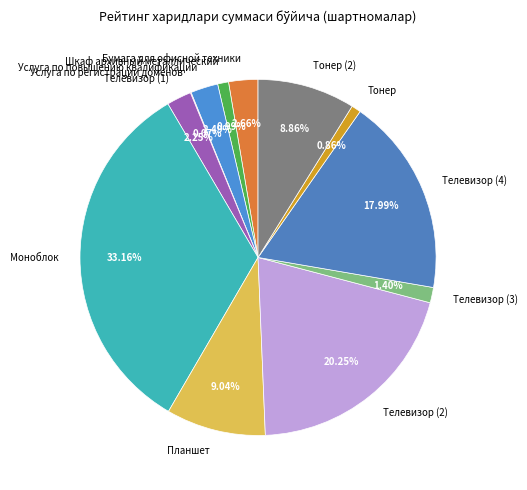

To the nearest percent, what is the difference between the Планшет and Тонер slice percentages?

8%